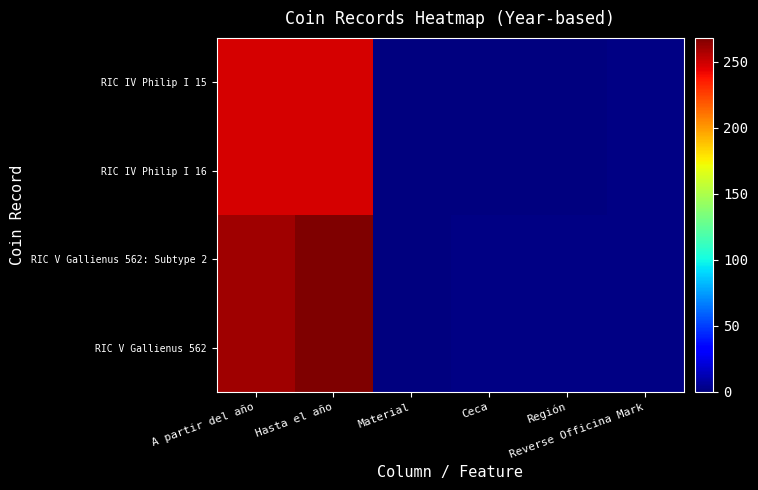

Rank the series at A partir del año from highest to lowest value.

RIC V Gallienus 562: Subtype 2, RIC V Gallienus 562, RIC IV Philip I 15, RIC IV Philip I 16